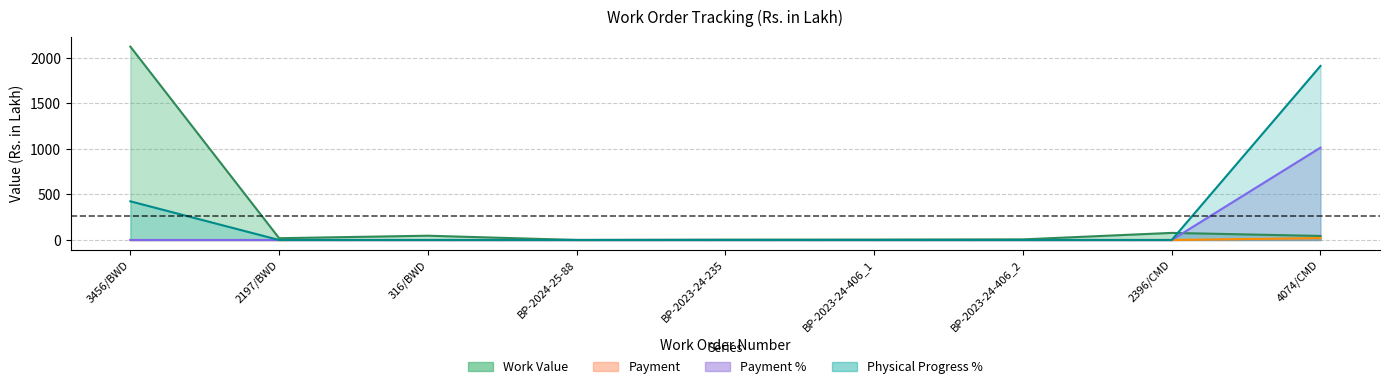

What is the sum of all Payment values?

21.2